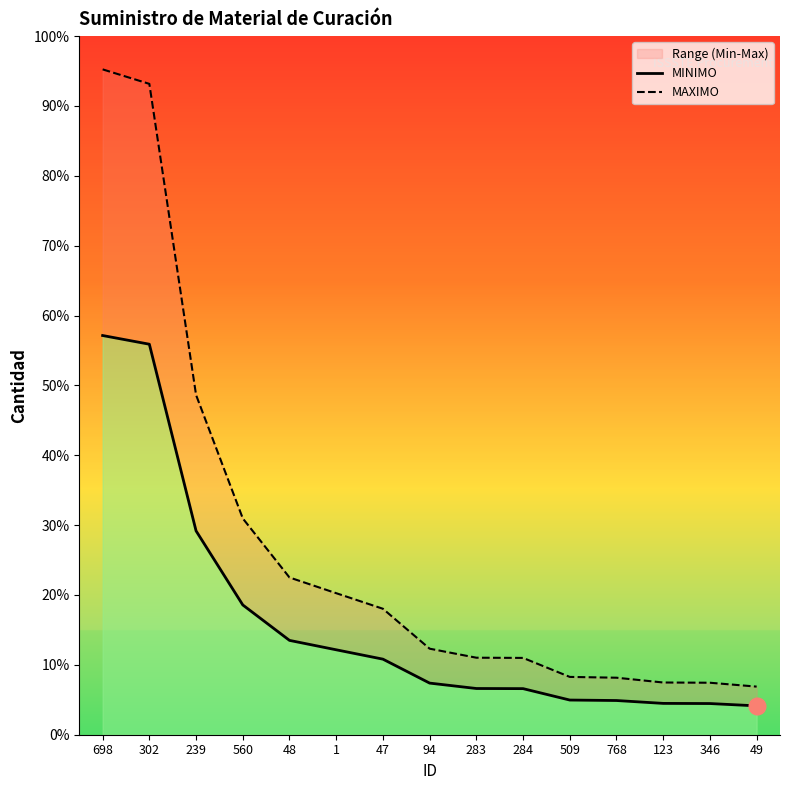

At which category is the sum across all series the highest?

698